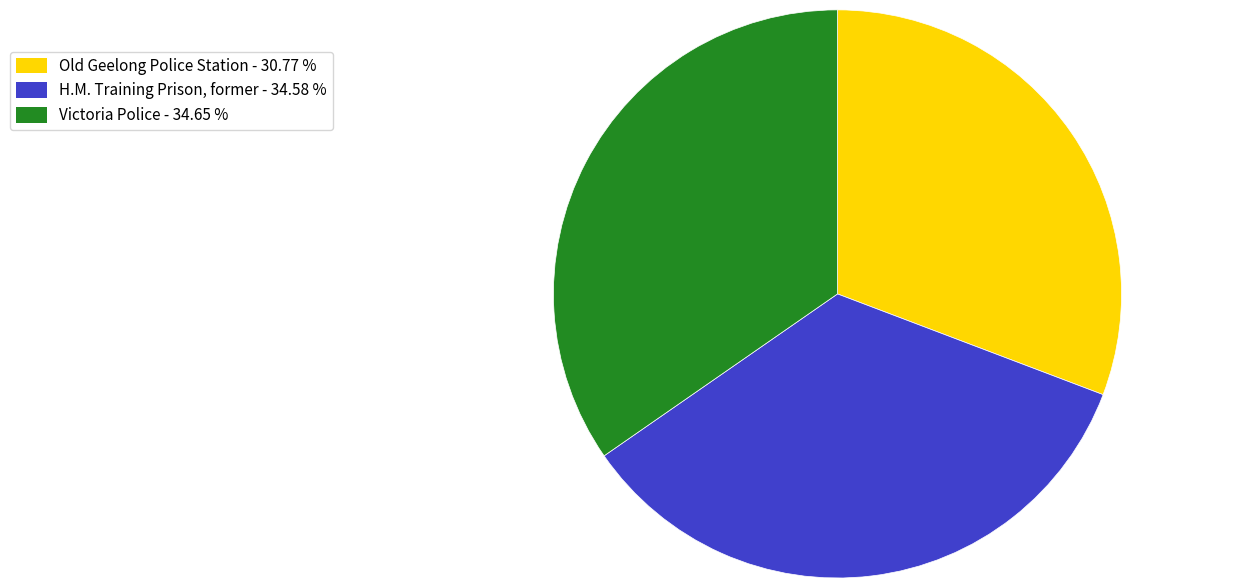

Is H.M. Training Prison, former - 34.58 % the majority of the pie?

No